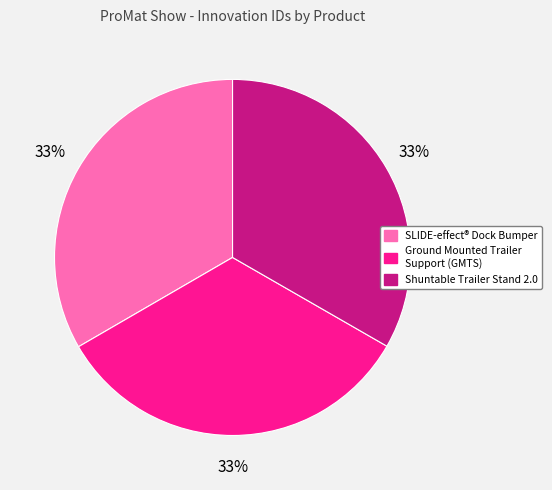

To the nearest percent, what is the average slice percentage?

33%